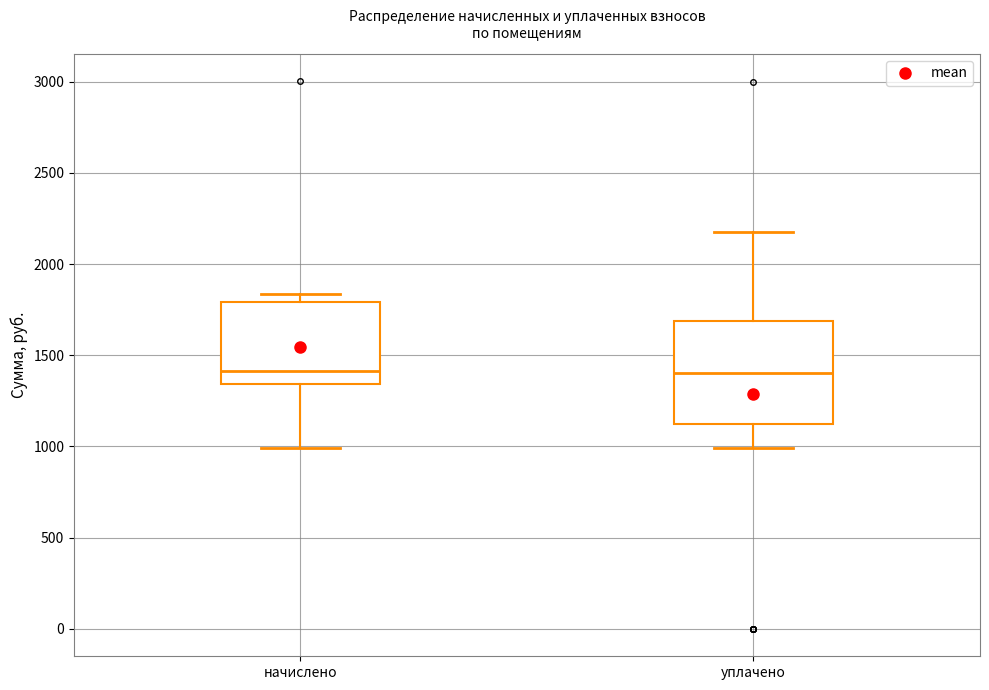

Reading left to right, read every box against the y-axis: the position of its median line, the range the box covers, and the ends of its whiskers. The values are not printed on the chart, so give them approximately, as read against the axis.

начислено: median 1400, box 1350 to 1800, whiskers 1000 to 1850
уплачено: median 1400, box 1150 to 1700, whiskers 1000 to 2200